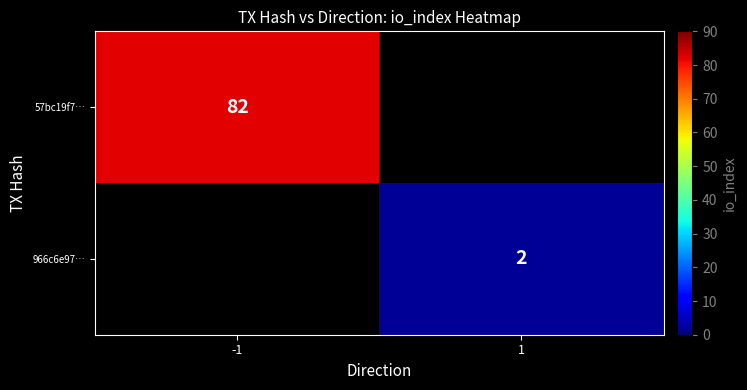

Count the number of categories in the chart.

2